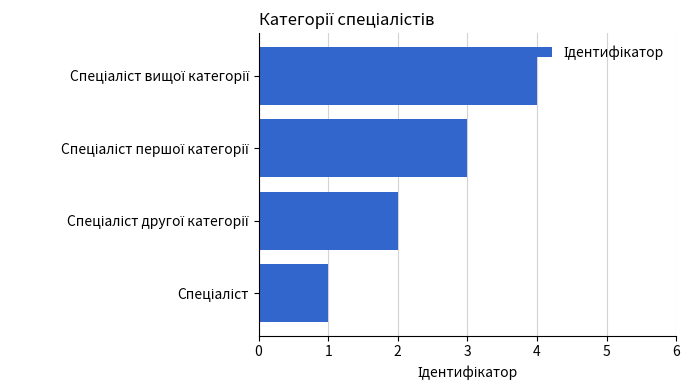

What is the maximum value shown in the chart?

4